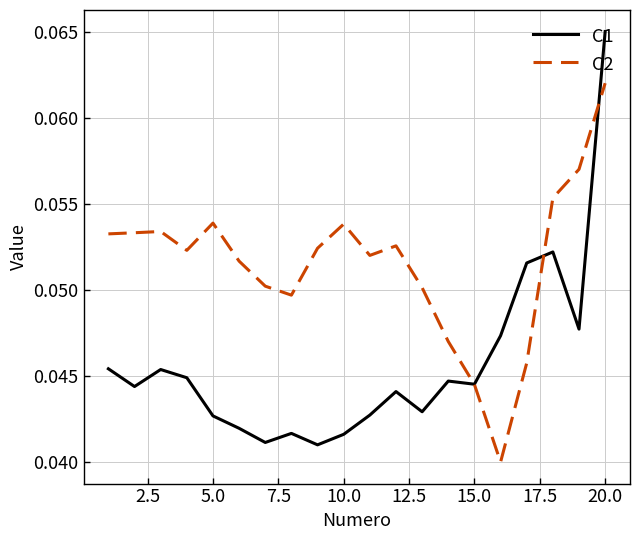

After their last crossing, which series has the higher values: C2 or C1?

C1